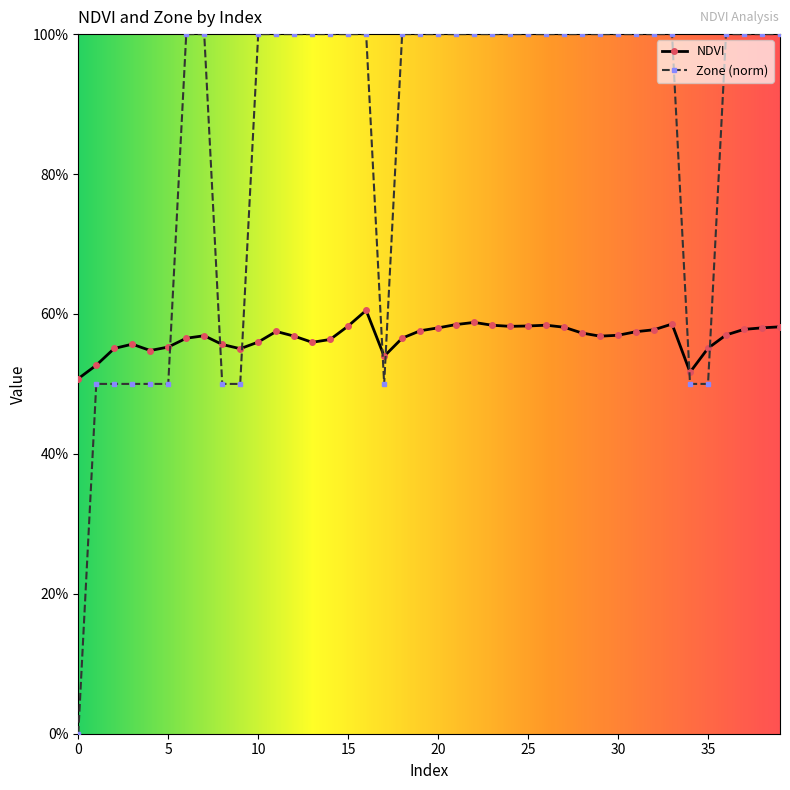

Reading right to left, extract all data points from this chart.

NDVI: 39=0.6	38=0.6	37=0.6	36=0.6	35=0.6	34=0.5	33=0.6	32=0.6	31=0.6	30=0.6	29=0.6	28=0.6	27=0.6	26=0.6	25=0.6	24=0.6	23=0.6	22=0.6	21=0.6	20=0.6	19=0.6	18=0.6	17=0.5	16=0.6	15=0.6	14=0.6	13=0.6	12=0.6	11=0.6	10=0.6	9=0.6	8=0.6	7=0.6	6=0.6	5=0.6	4=0.5	3=0.6	2=0.6	1=0.5	0=0.5
Zone: 39=1.0	38=1.0	37=1.0	36=1.0	35=0.5	34=0.5	33=1.0	32=1.0	31=1.0	30=1.0	29=1.0	28=1.0	27=1.0	26=1.0	25=1.0	24=1.0	23=1.0	22=1.0	21=1.0	20=1.0	19=1.0	18=1.0	17=0.5	16=1.0	15=1.0	14=1.0	13=1.0	12=1.0	11=1.0	10=1.0	9=0.5	8=0.5	7=1.0	6=1.0	5=0.5	4=0.5	3=0.5	2=0.5	1=0.5	0=0.0